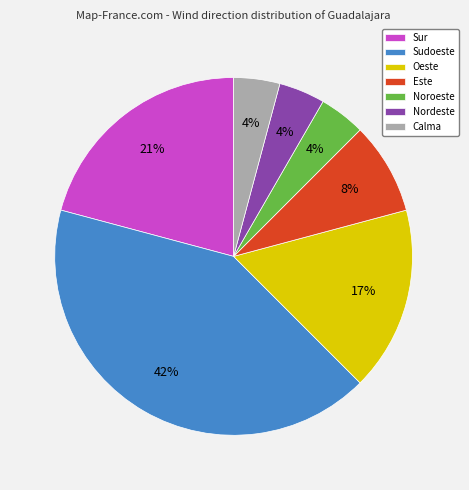

Is Sudoeste the majority of the pie?

No